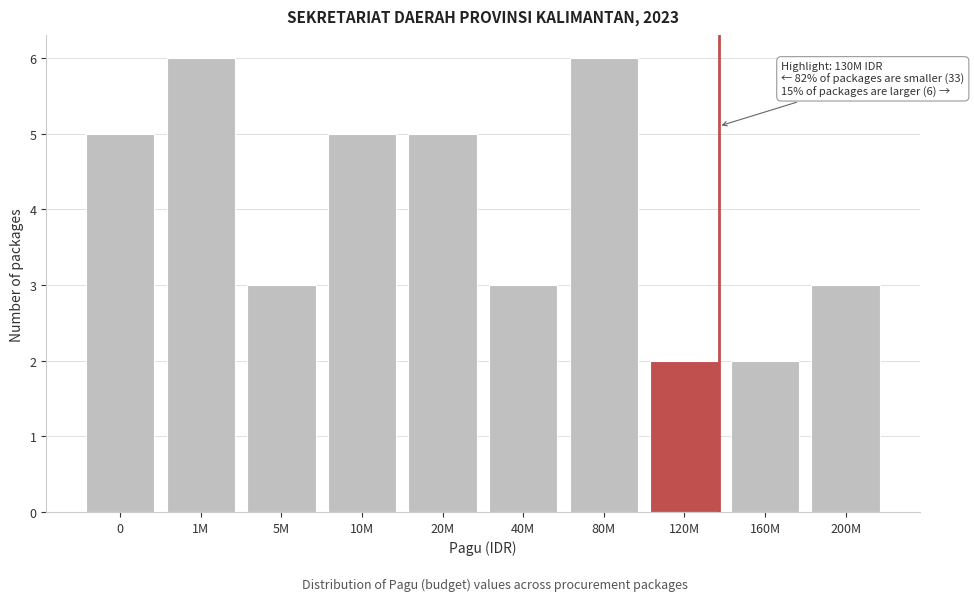

Reading left to right, extract all data points from this chart.

0=5	1M=6	5M=3	10M=5	20M=5	40M=3	80M=6	120M=2	160M=2	200M=3